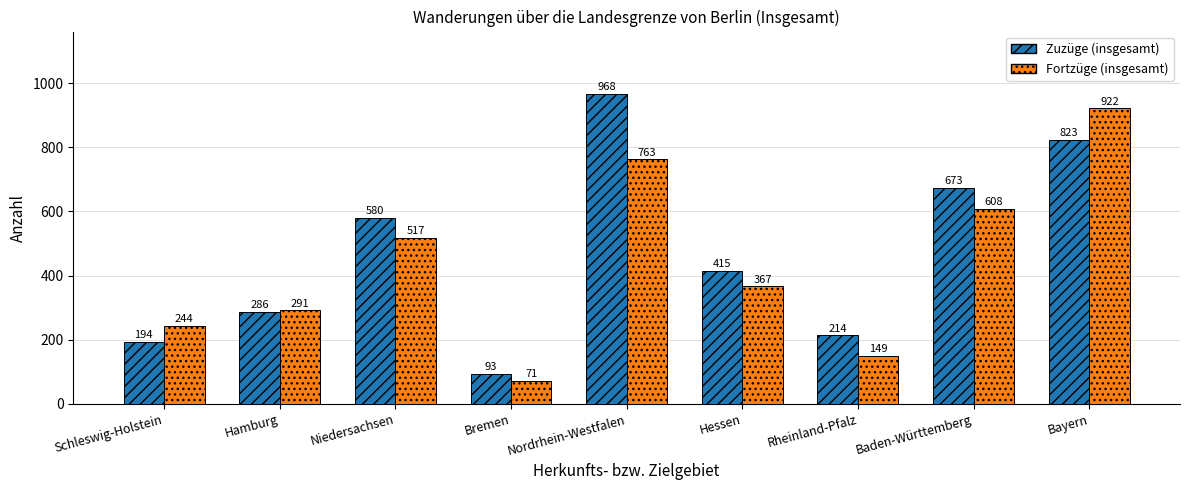

What position from the right is Bremen?

6